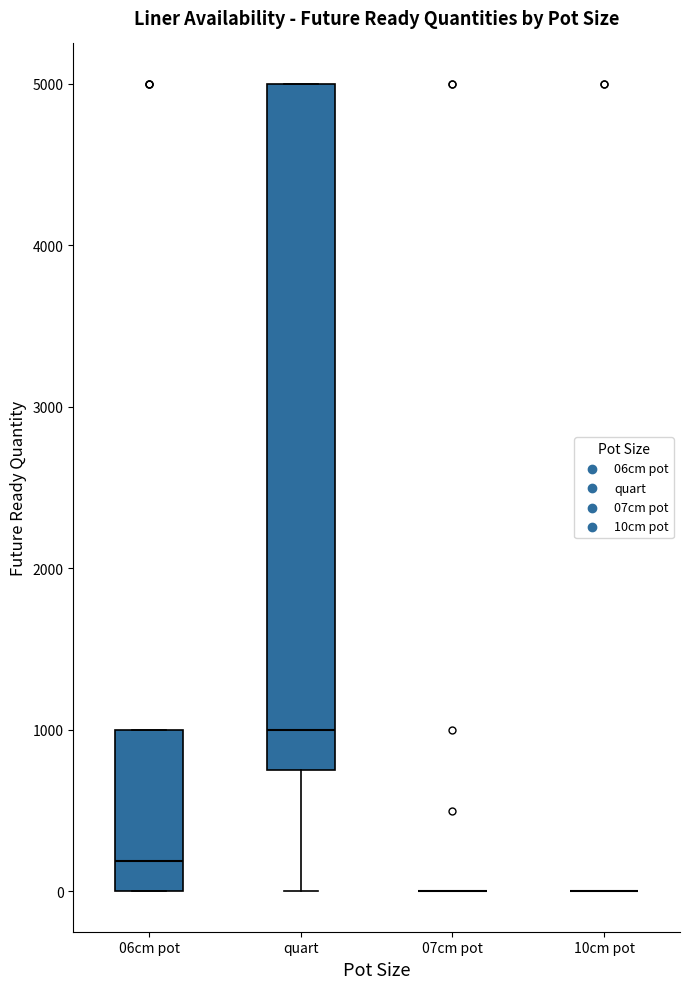

Reading left to right, read every box against the y-axis: the position of its median line, the range the box covers, and the ends of its whiskers. The values are not printed on the chart, so give them approximately, as read against the axis.

06cm pot: median 200, box 0 to 1000, whiskers 0 to 1000
quart: median 1000, box 800 to 5000, whiskers 0 to 5000
07cm pot: box collapsed to a line at 0, whiskers 0 to 0
10cm pot: box collapsed to a line at 0, whiskers 0 to 0